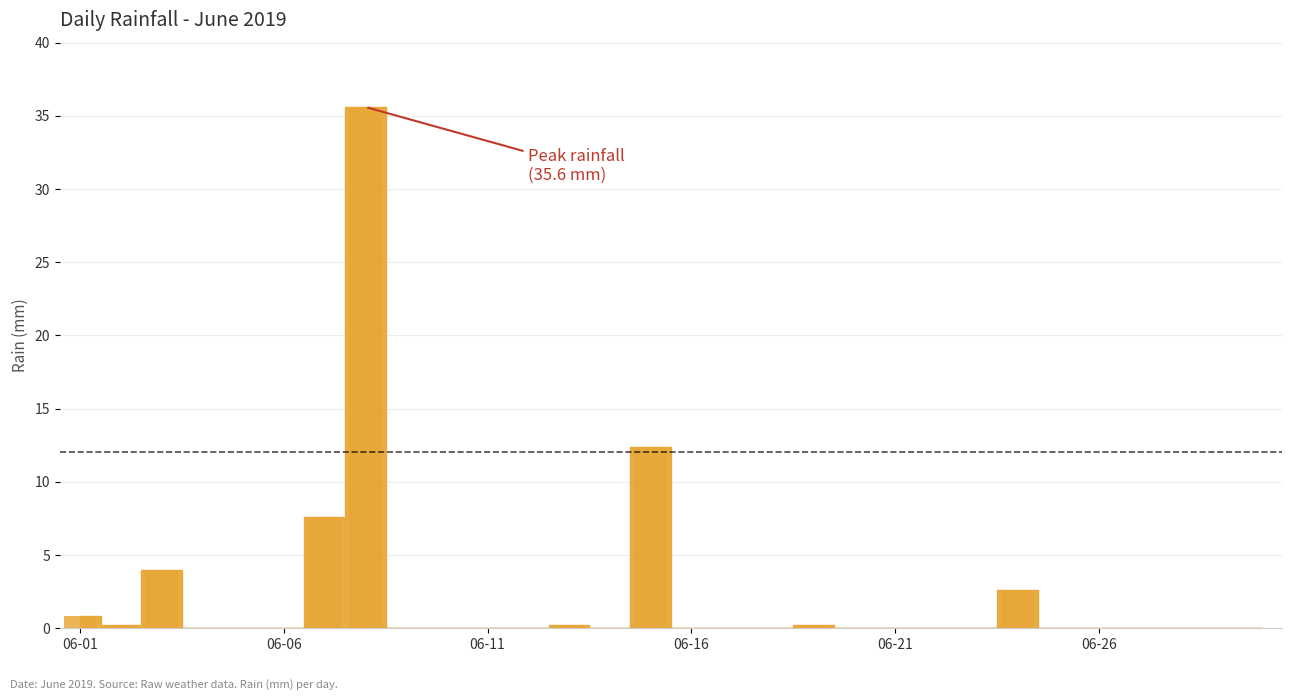

What is the maximum value shown in the chart?

35.6